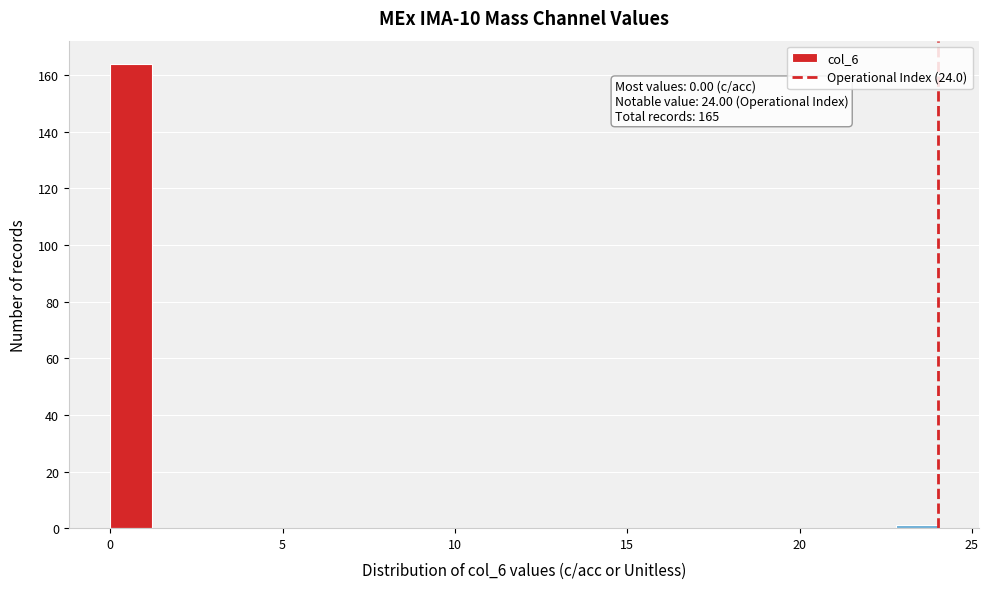

Read against the x-axis, roughly where is the centre of the tallest bar?

0.5